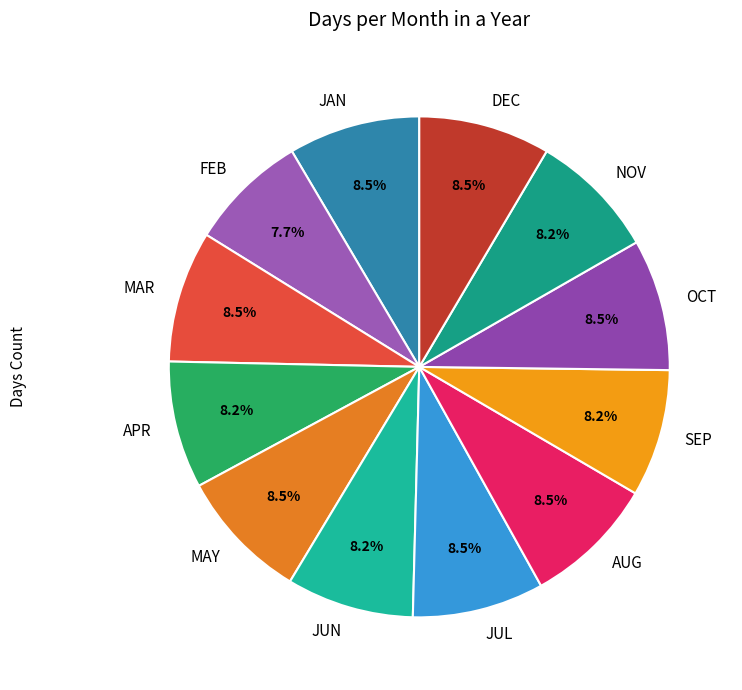

How many segments does this pie chart have?

12